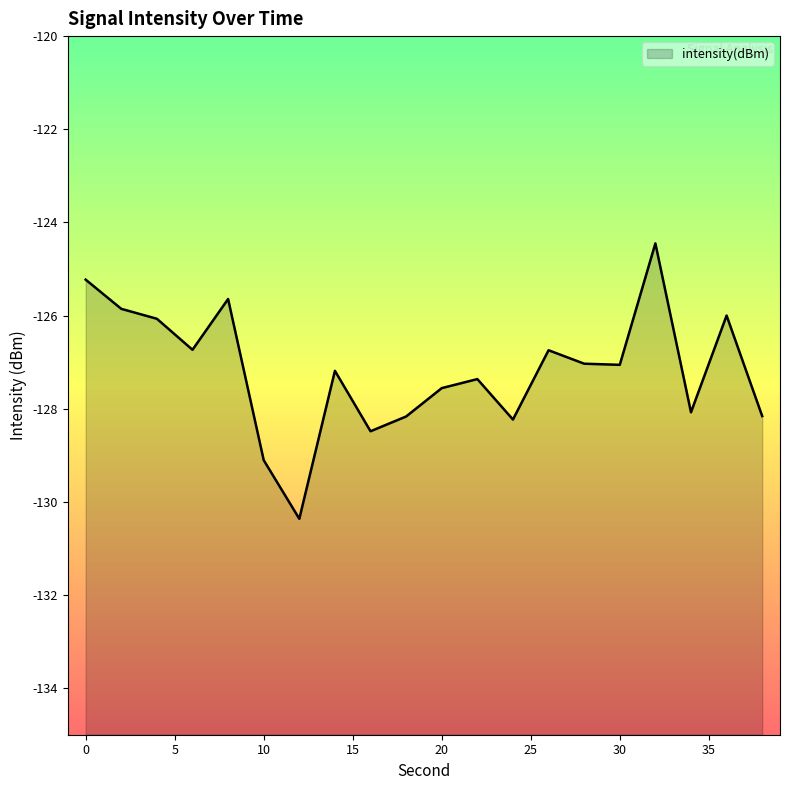

Between 8 and 4, which is larger?

8